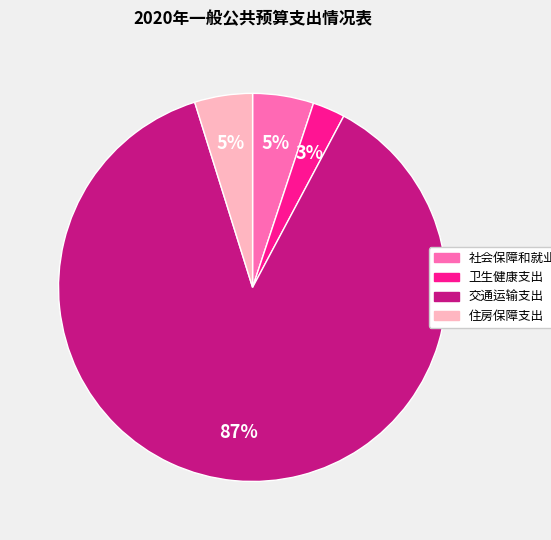

To the nearest percent, what portion does 住房保障支出 represent?

5%